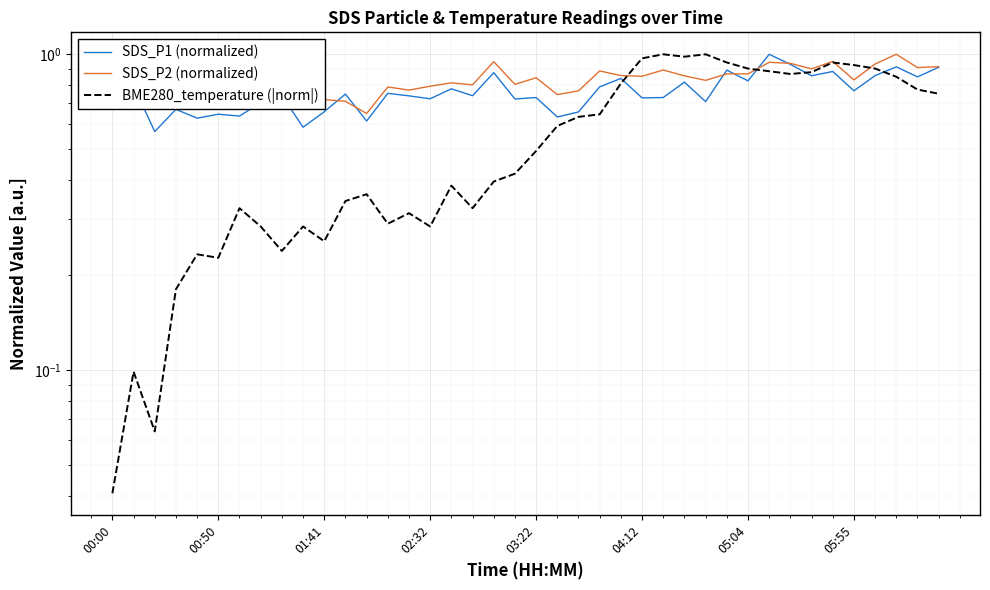

What is the difference between the SDS_P1 (normalized) values at 17 and 18?

0.1